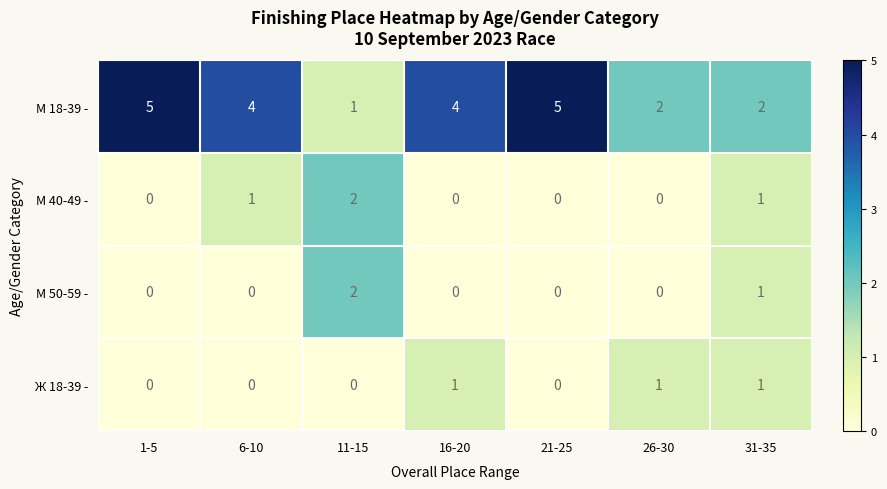

Which category has the highest value in the М 50-59 - series?

11-15